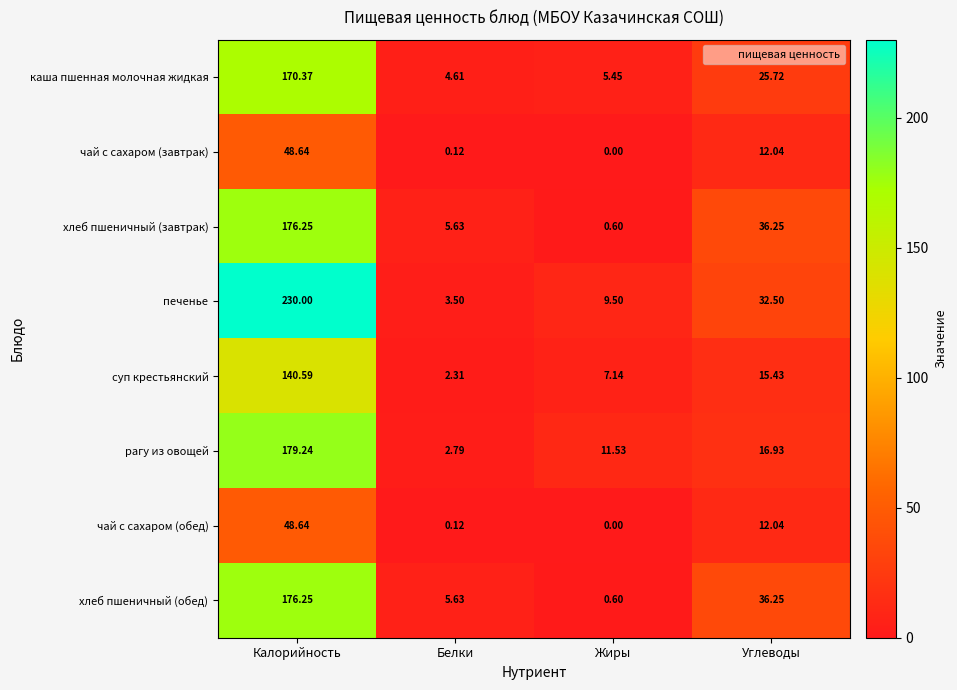

At which label does рагу из овощей first exceed 16?

Калорийность